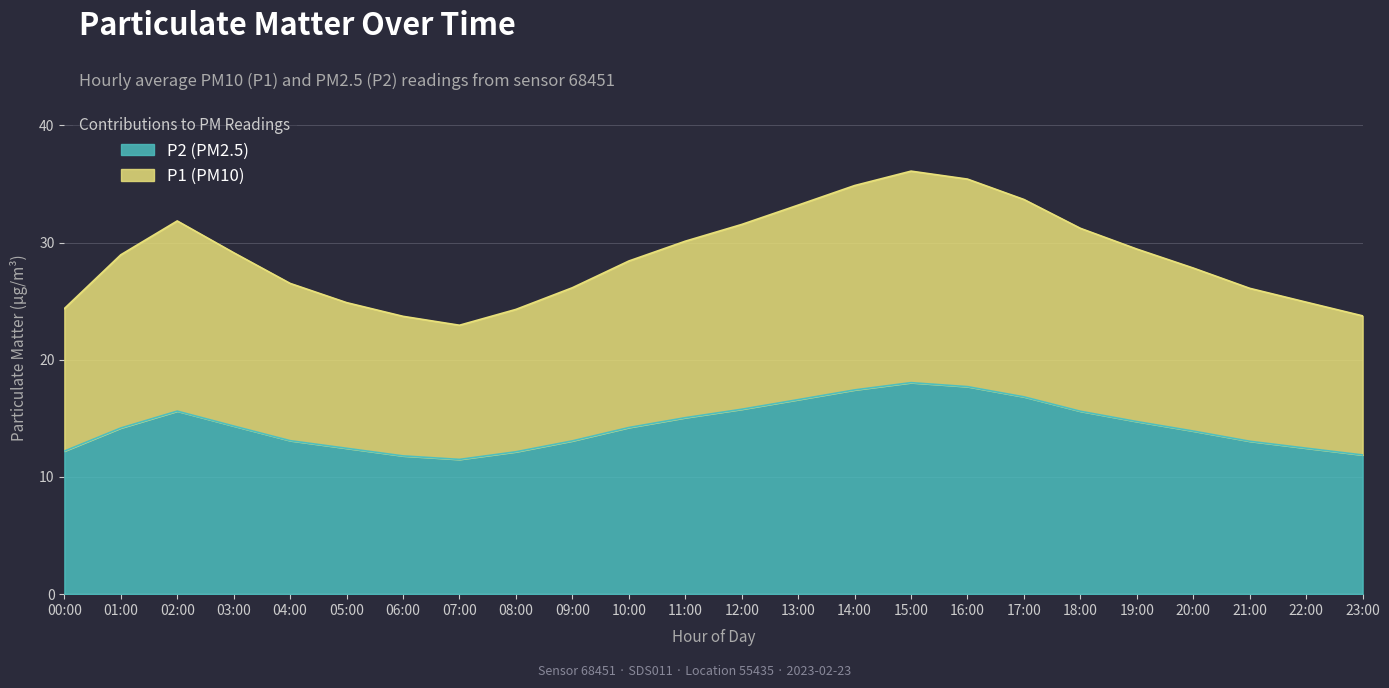

What is the value of the P1 point at the 24th from the left?

23.8